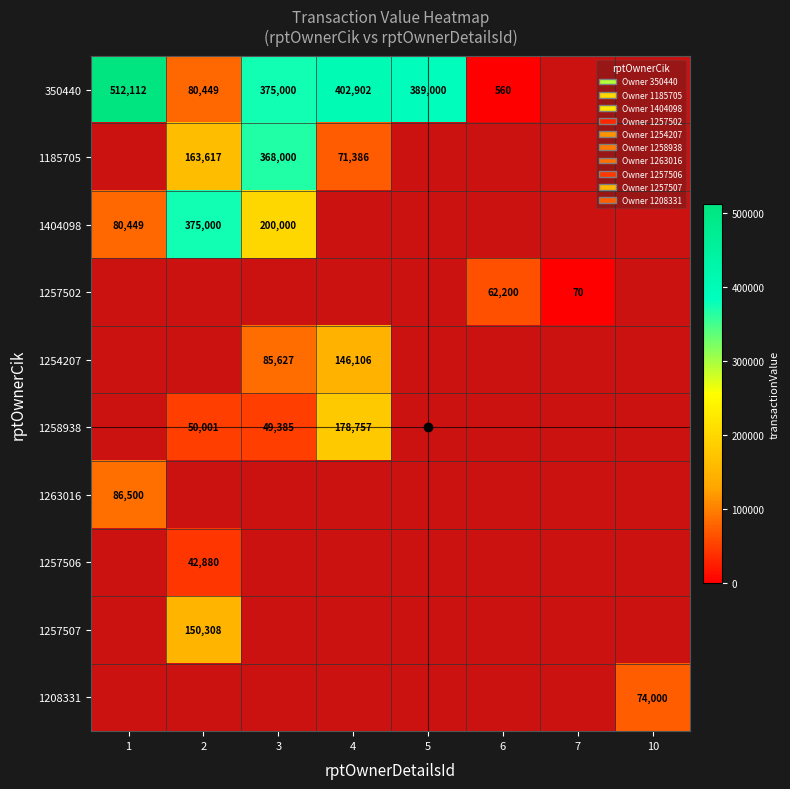

What is the maximum value shown in the chart?

512112.0